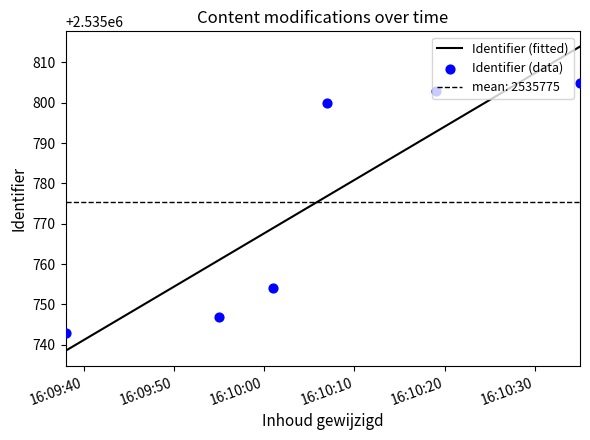

What is the change in value from 2019-02-18 16:10:07 to 2019-02-18 16:10:19?

+3